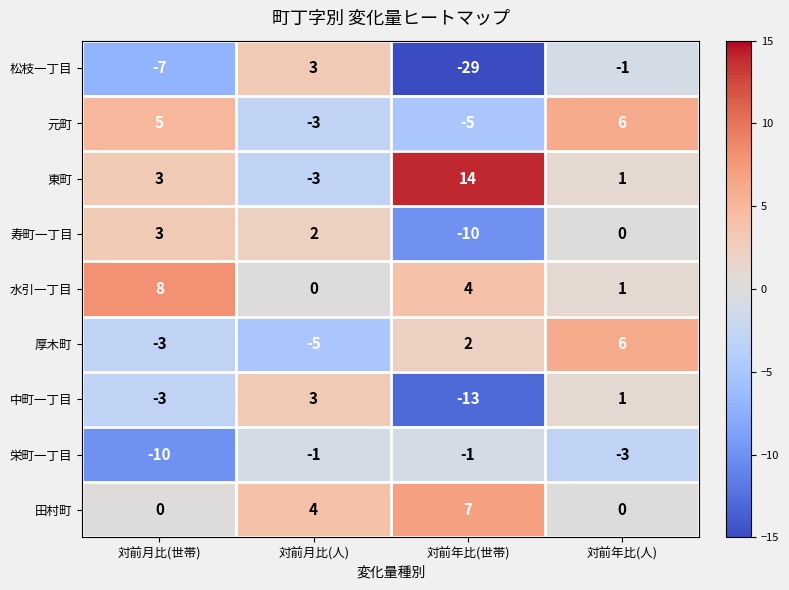

At which category is the sum across all series the highest?

対前年比(人)